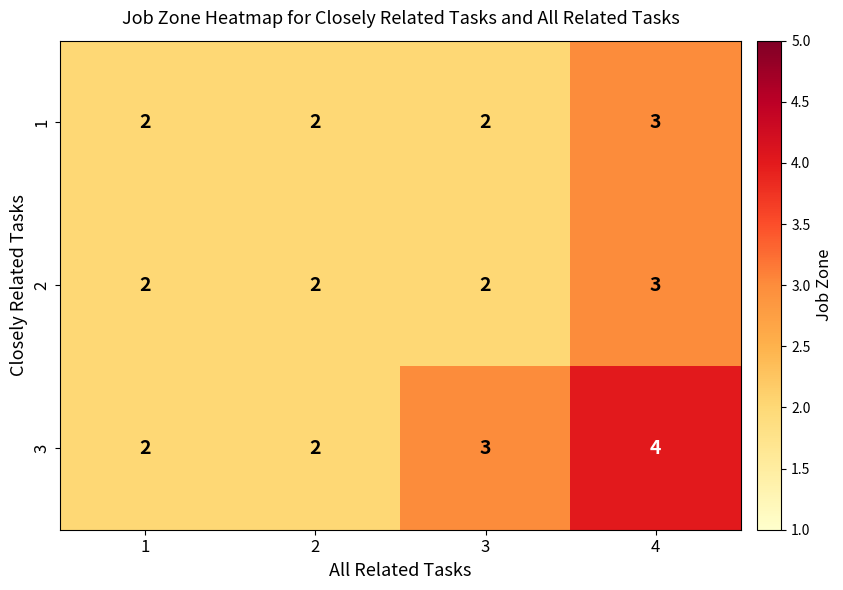

Which series has the largest range (max minus min)?

3